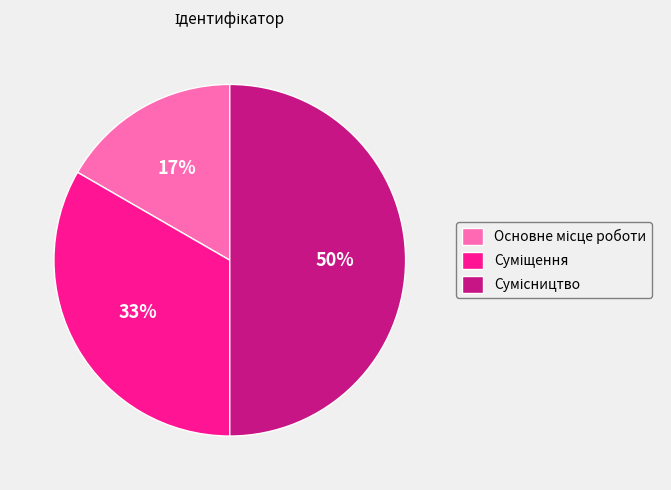

How many slices are in this pie chart?

3